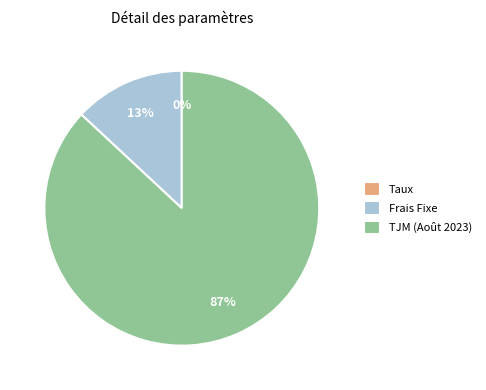

Is it true that TJM (Août 2023) is 73% of the pie?

False